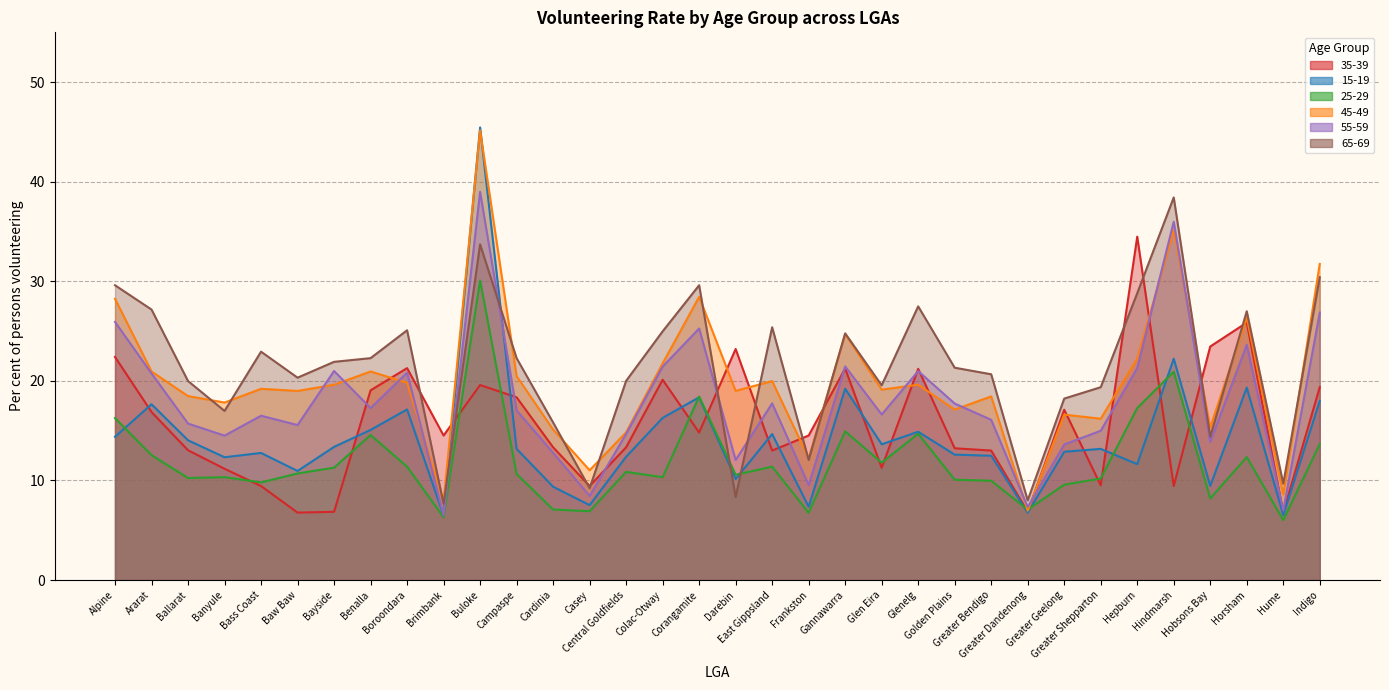

In 65-69, how many points are lower than both neighbors (excluding endpoints)?

10